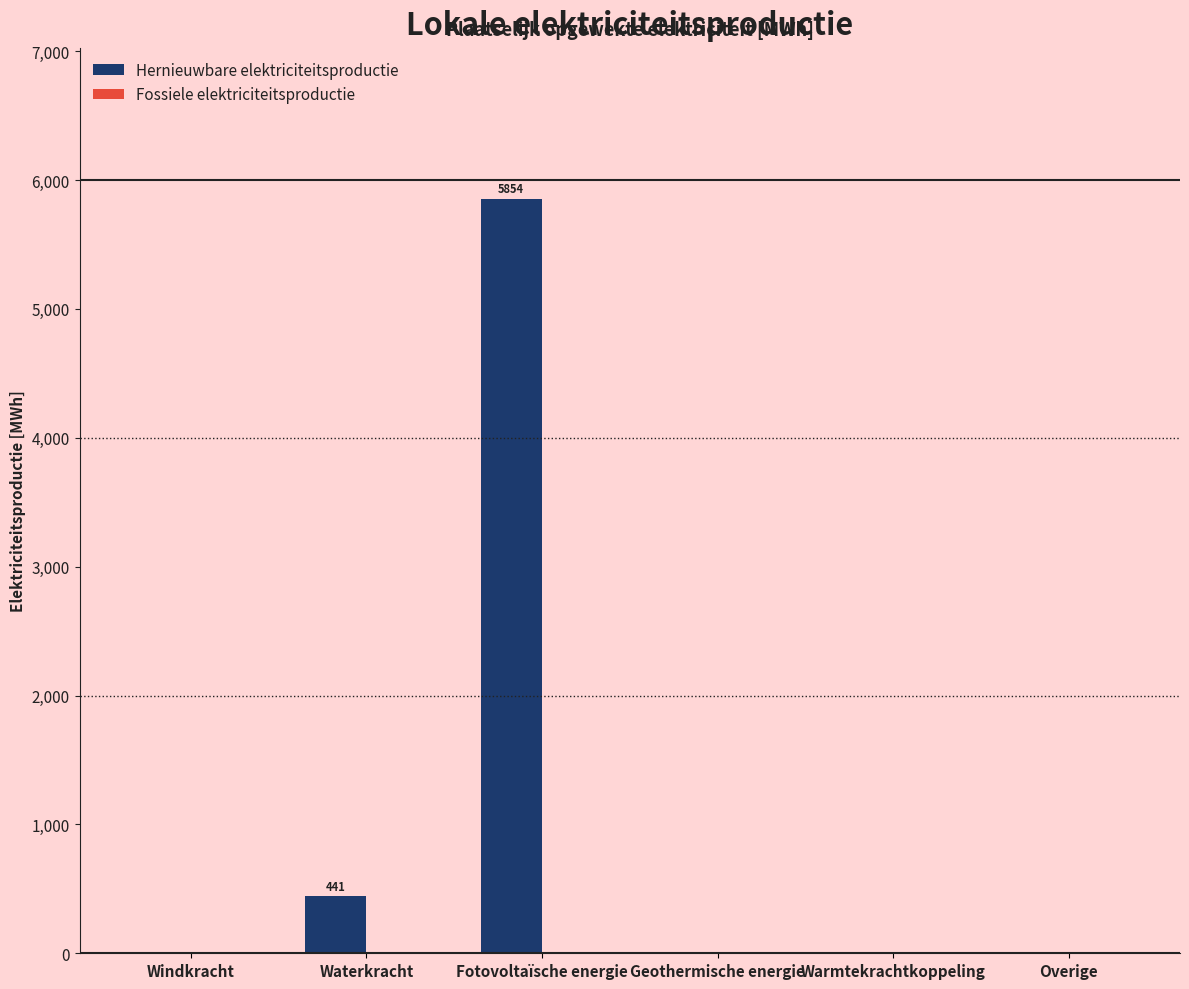

The chart shows a value of 441.0 at Waterkracht. True or false?

True